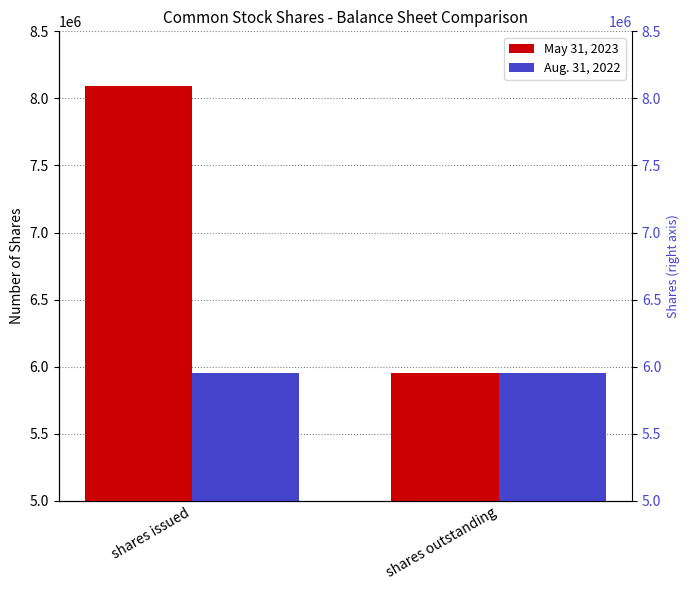

At which label is May 31, 2023 closest to 7021324?

shares issued